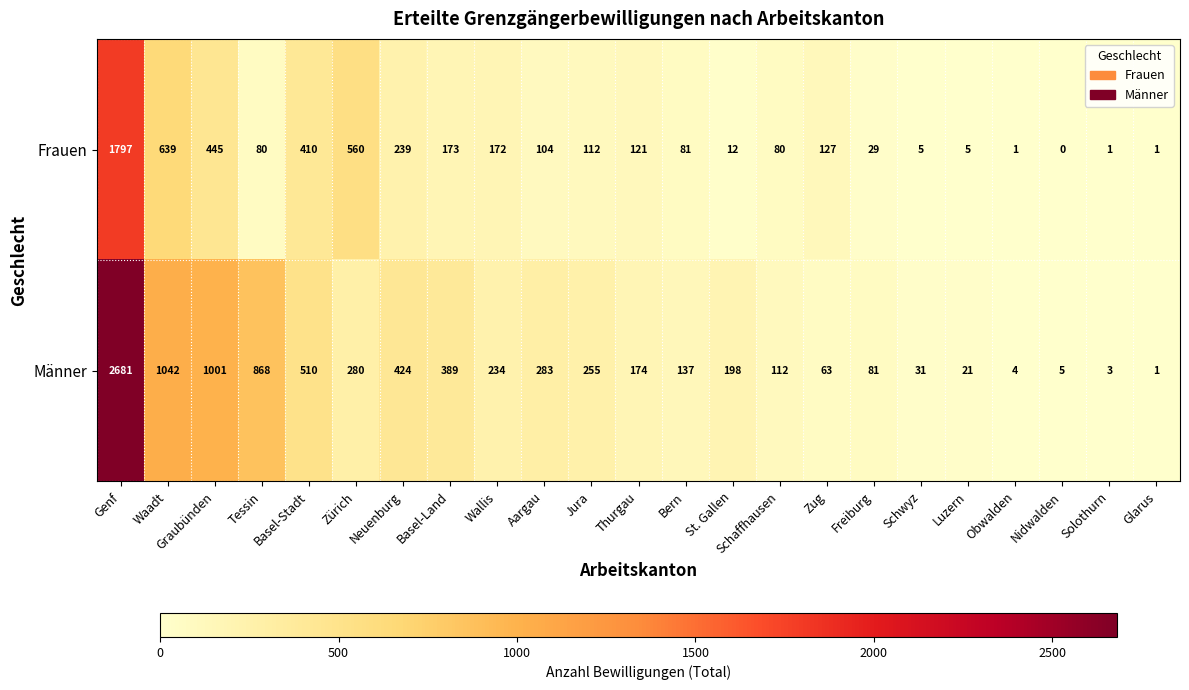

Which series has the largest total across all categories?

Männer